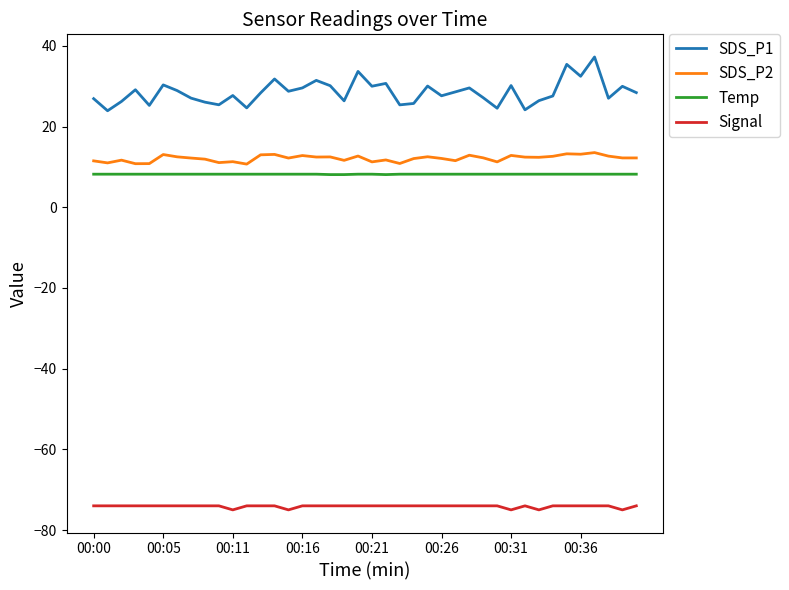

True or false: Signal and SDS_P1 cross at least once.

False